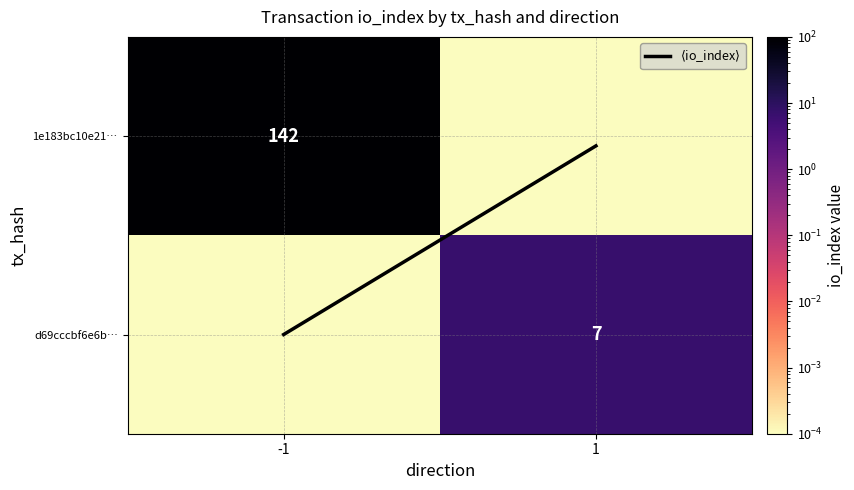

Is the value of $\langle$io_index$\rangle$ at -1 greater than the value of 1e183bc10e21… at 1?

Yes